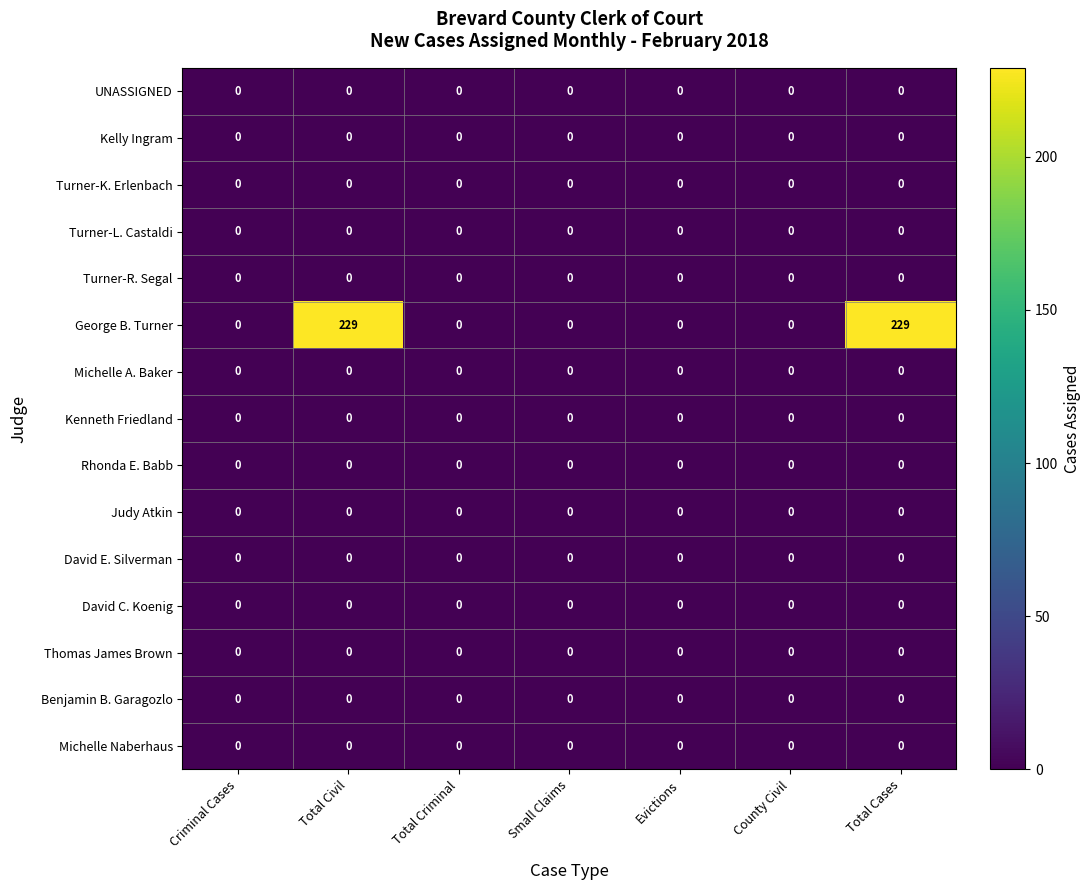

What is the greatest value displayed?

229